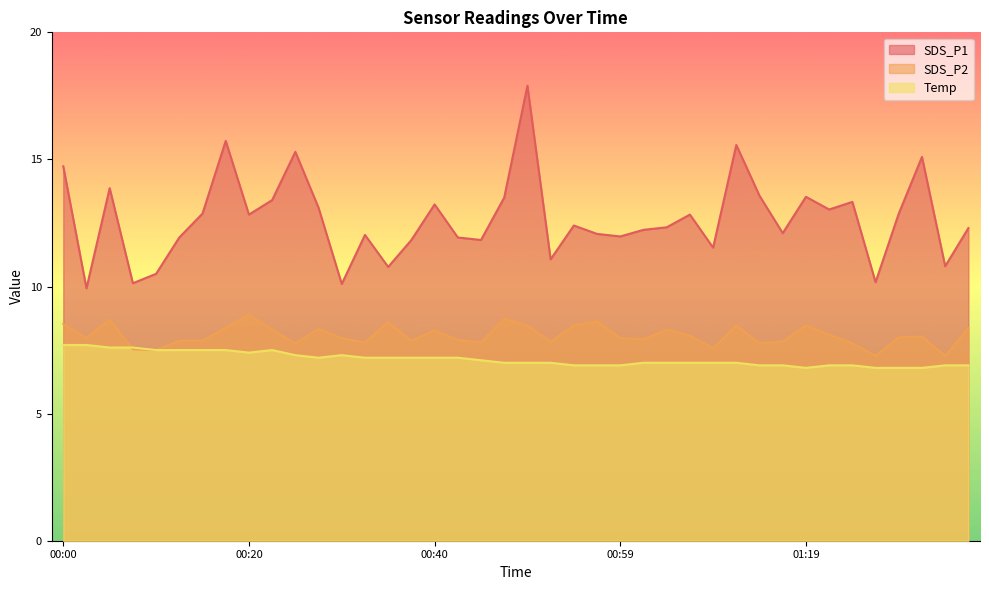

What is the sum of all SDS_P2 values?

323.2